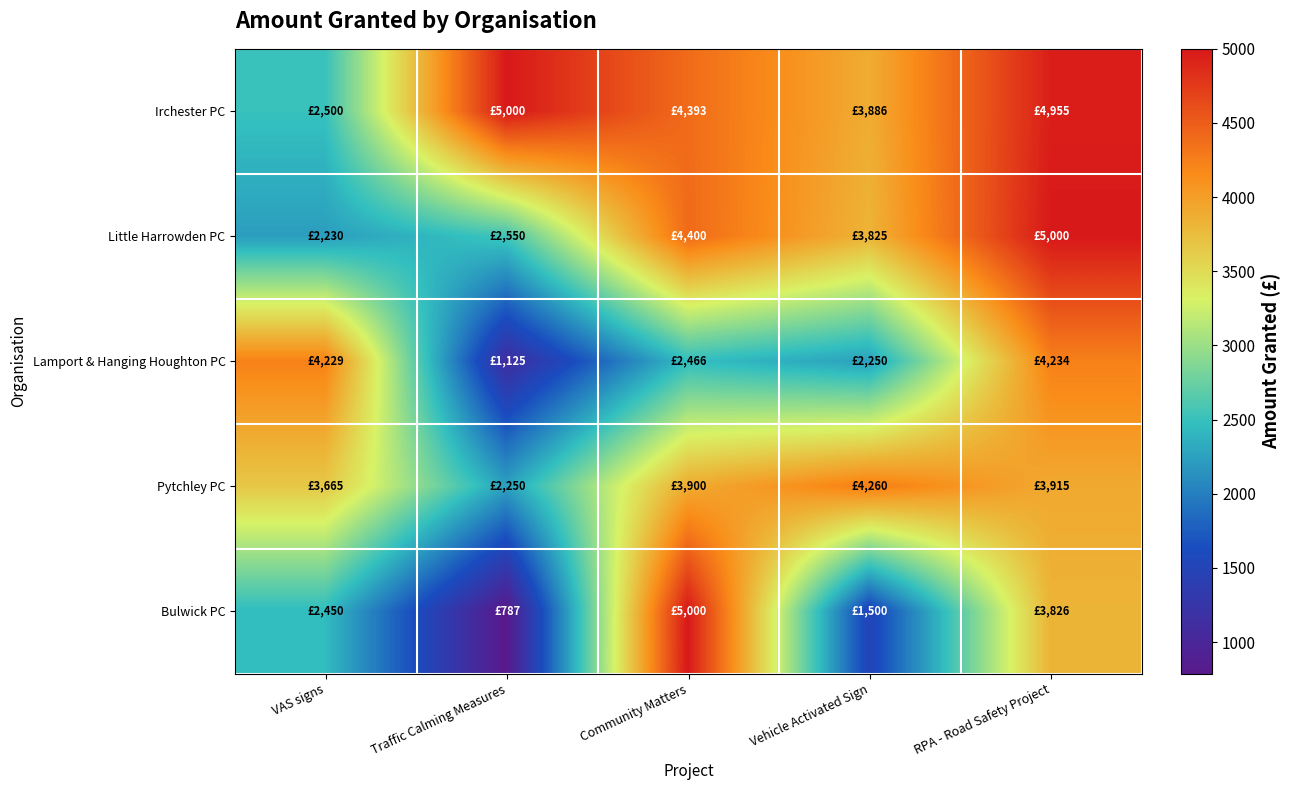

What is the greatest value displayed?

5000.0